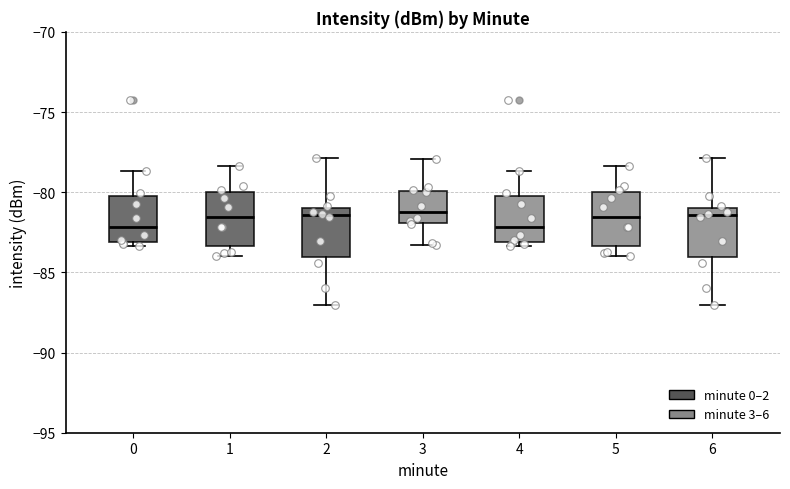

Reading left to right, transcribe this box plot: for each box, give where its median line is, the range the box spans, and where its two whiskers end, as read against the y-axis. The values are not printed on the chart, so give them approximately, as read against the axis.

0: median -82.0, box -83.0 to -80.0, whiskers -83.5 to -78.5
1: median -81.5, box -83.5 to -80.0, whiskers -84.0 to -78.5
2: median -81.5, box -84.0 to -81.0, whiskers -87.0 to -78.0
3: median -81.0, box -82.0 to -80.0, whiskers -83.5 to -78.0
4: median -82.0, box -83.0 to -80.0, whiskers -83.5 to -78.5
5: median -81.5, box -83.5 to -80.0, whiskers -84.0 to -78.5
6: median -81.5, box -84.0 to -81.0, whiskers -87.0 to -78.0